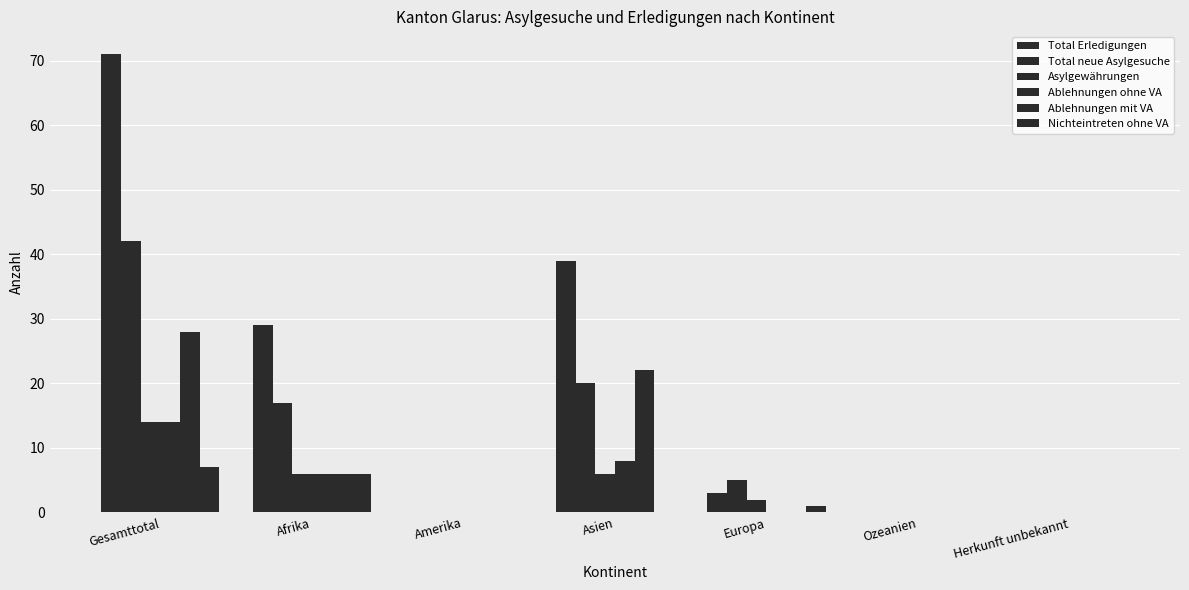

Are the bars horizontal?

No